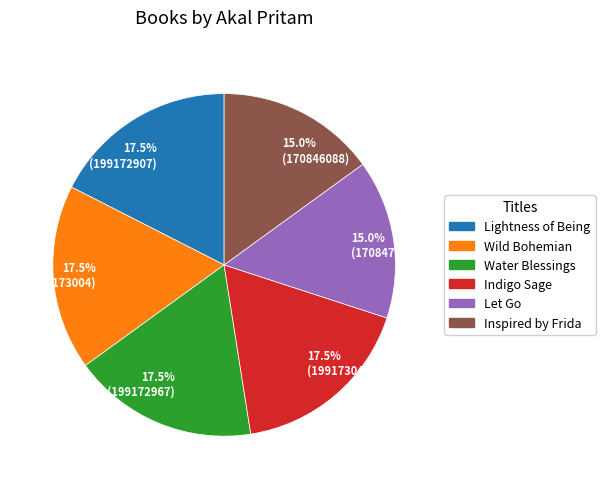

Count the number of slices in the pie.

6